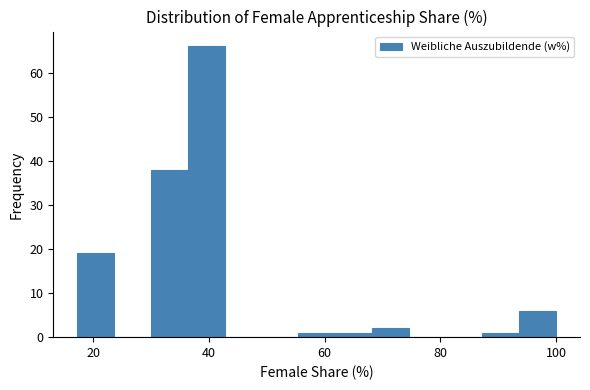

Around what value on the x-axis is the tallest bar? Give the approximate position of its centre, as read against the axis.

40